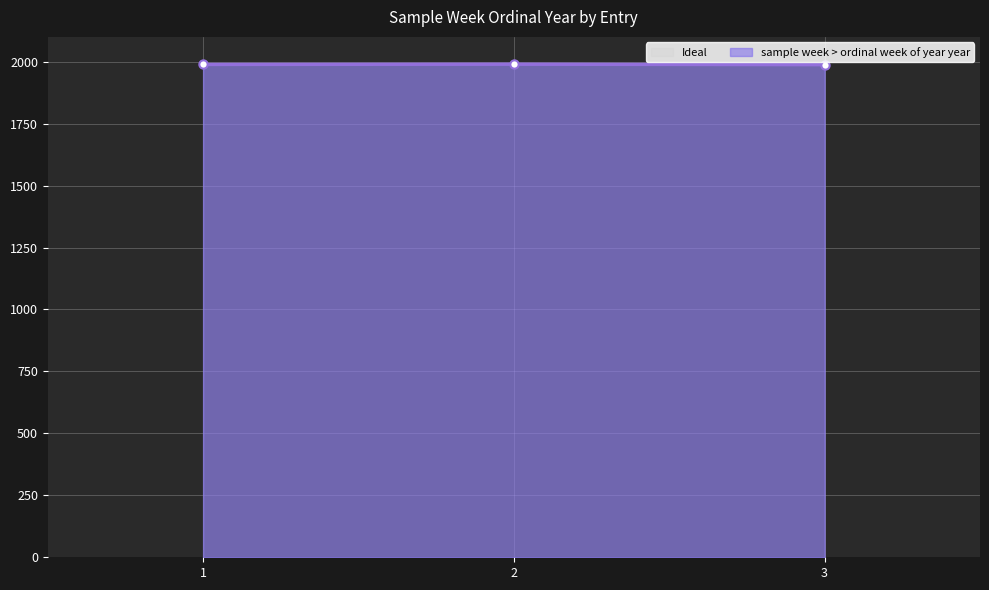

How many data points are above 1989?

1